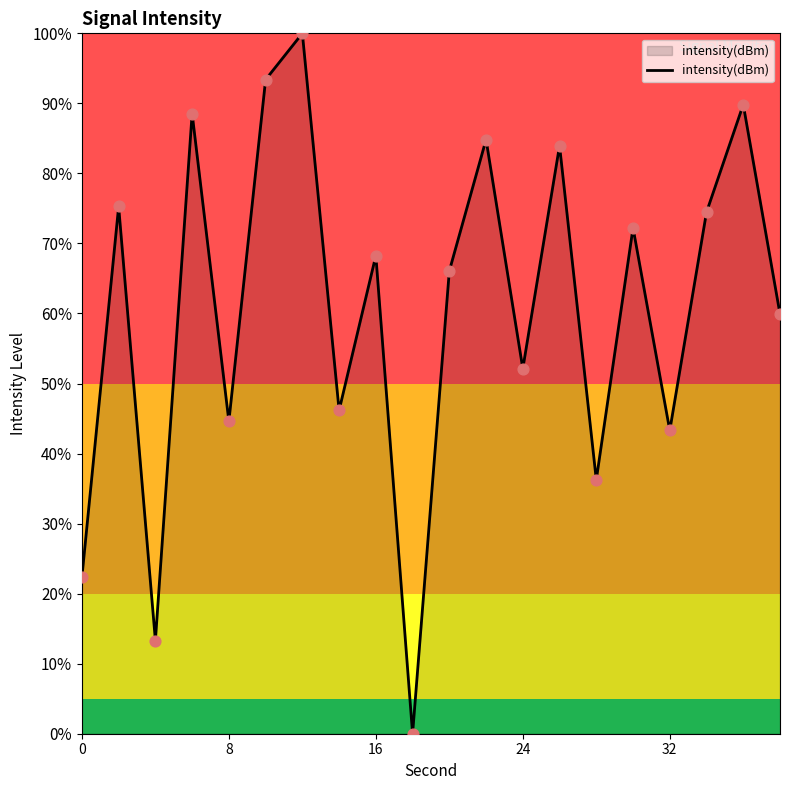

What is the difference between the maximum and minimum values?

100.0